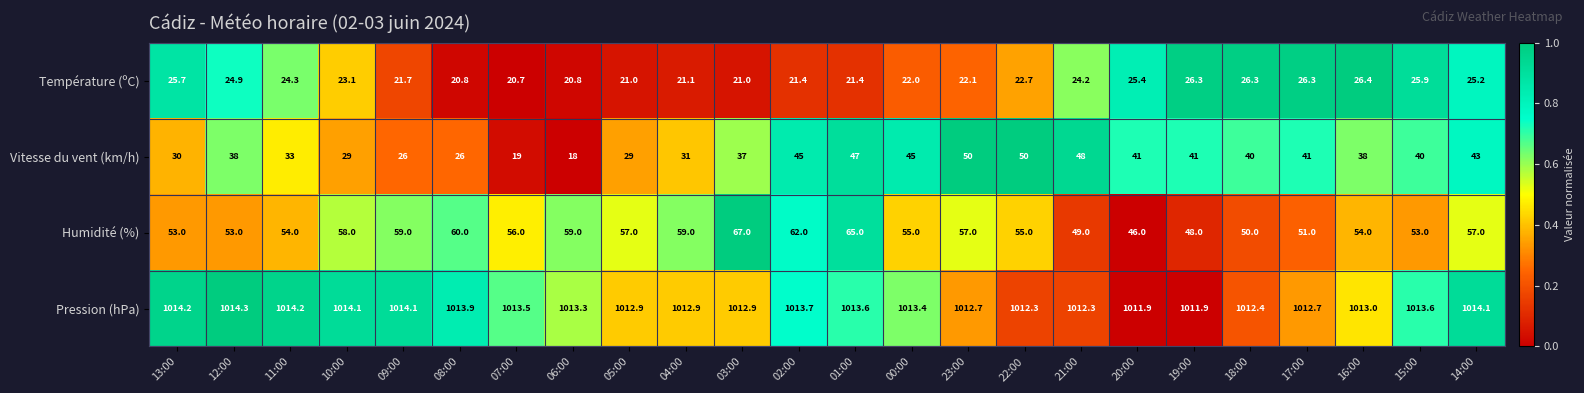

Is it true that Température (ºC) equals 14.9 at 01:00?

False